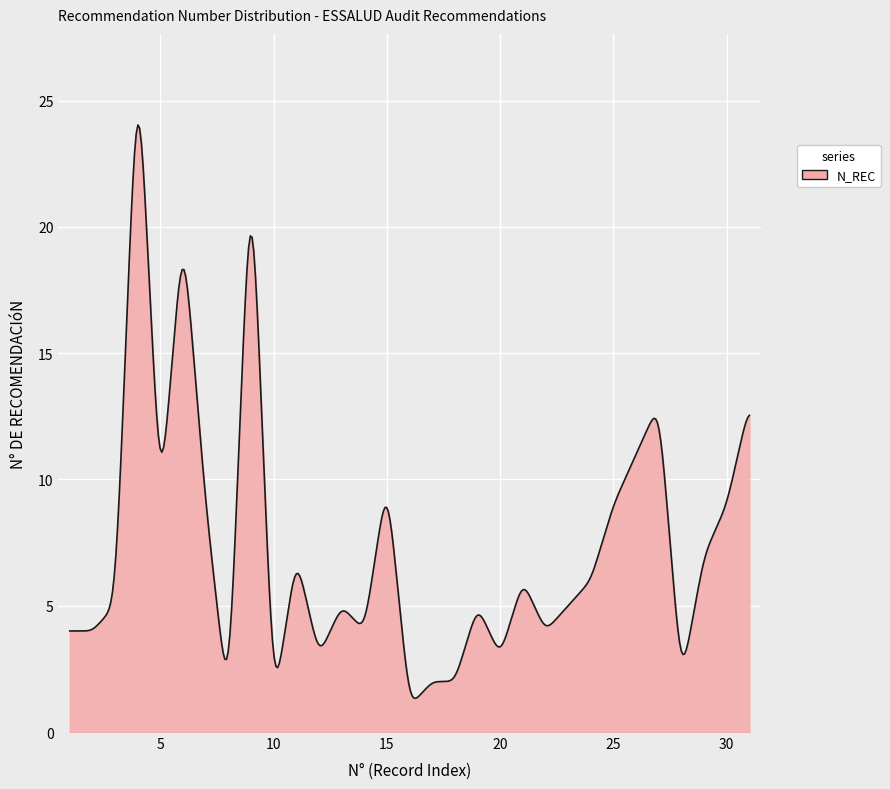

What is the smallest value displayed?

1.3